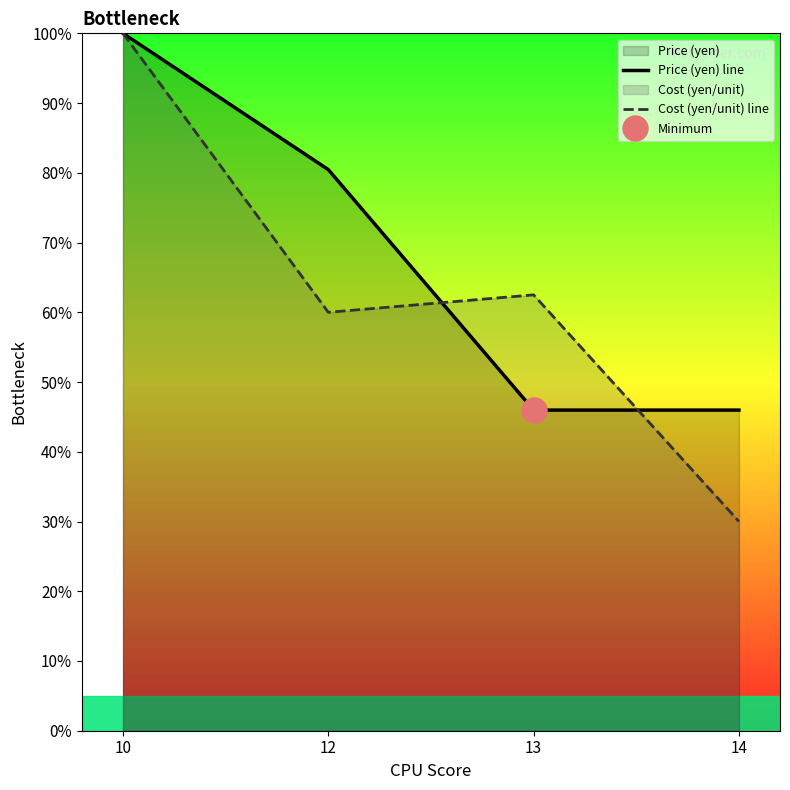

Between which two adjacent categories do Cost (yen/unit) line and Price (yen) line first intersect?

12 and 13